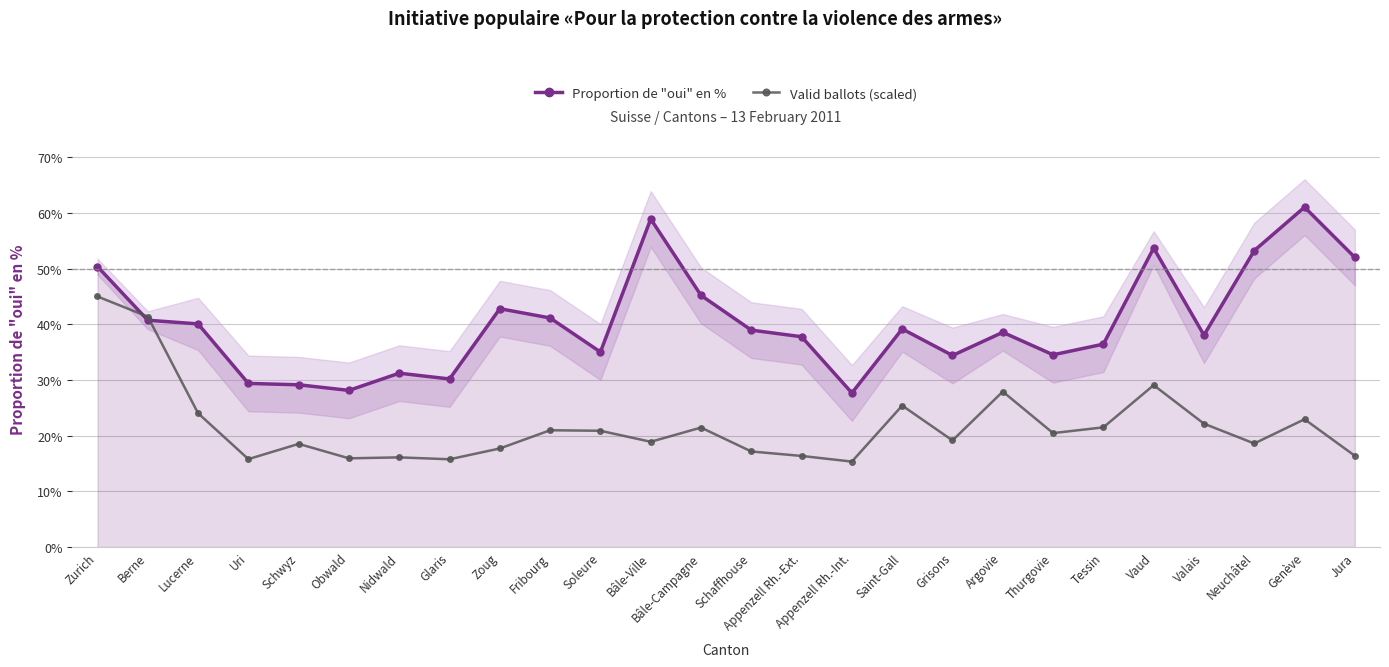

Which series changed the most between Zoug and Soleure?

Proportion de "oui" en %